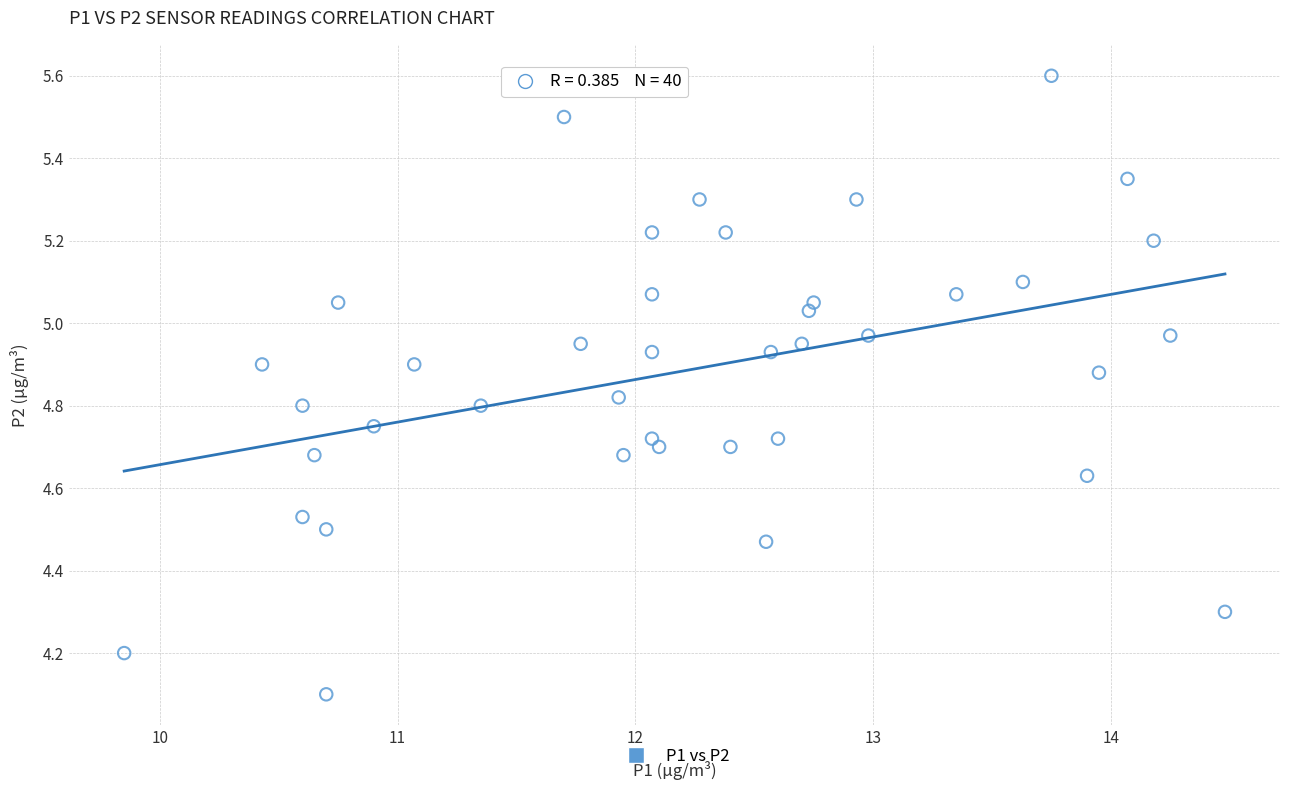

What Y value in the scatter plot is closest to 4?

4.1